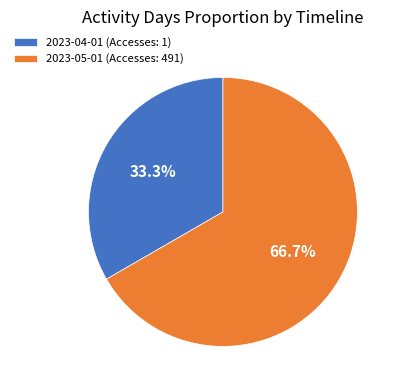

To the nearest percent, what is the difference between the largest and smallest slice percentages?

33%